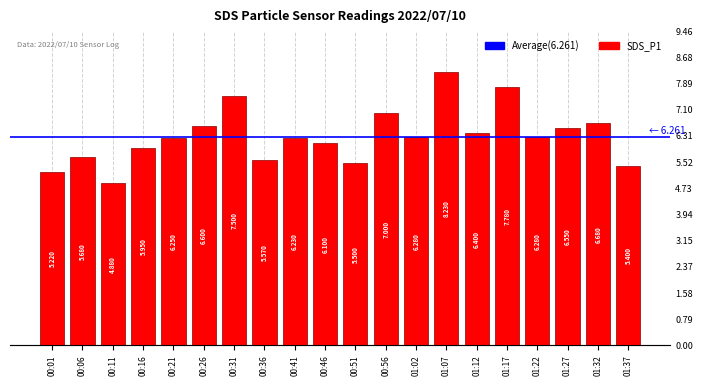

What value does the data have at 01:07?

8.2